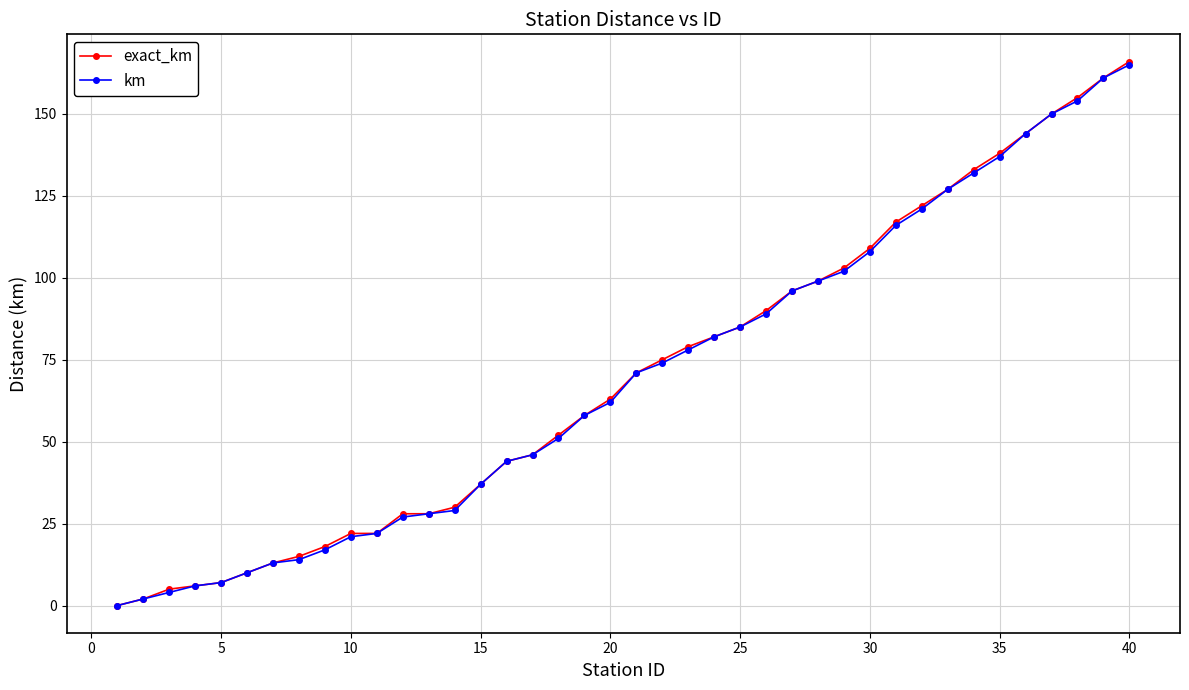

What is the greatest value displayed?

166